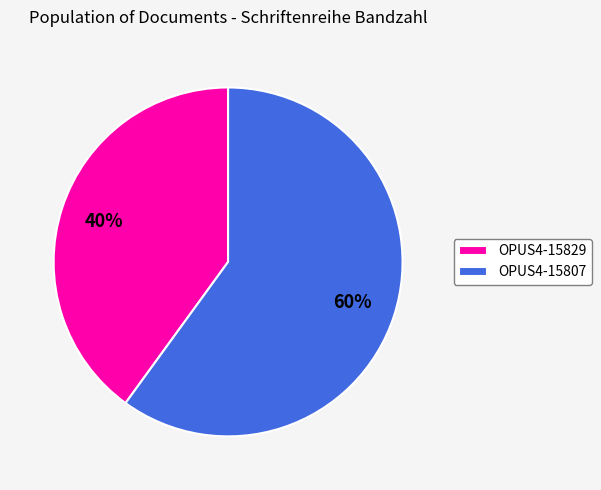

Which has a higher value, OPUS4-15829 or OPUS4-15807?

OPUS4-15807